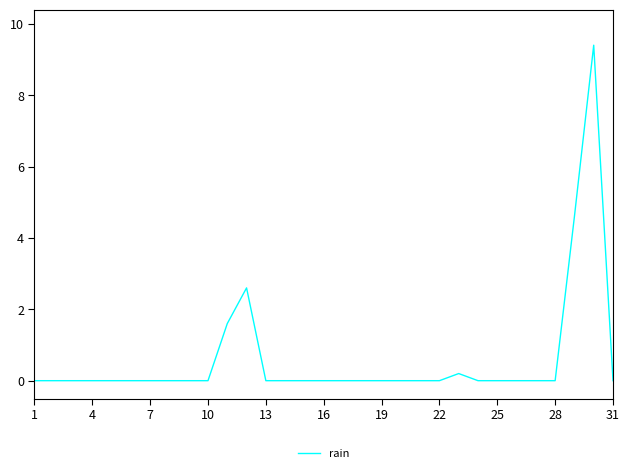

What is the maximum value shown in the chart?

9.4